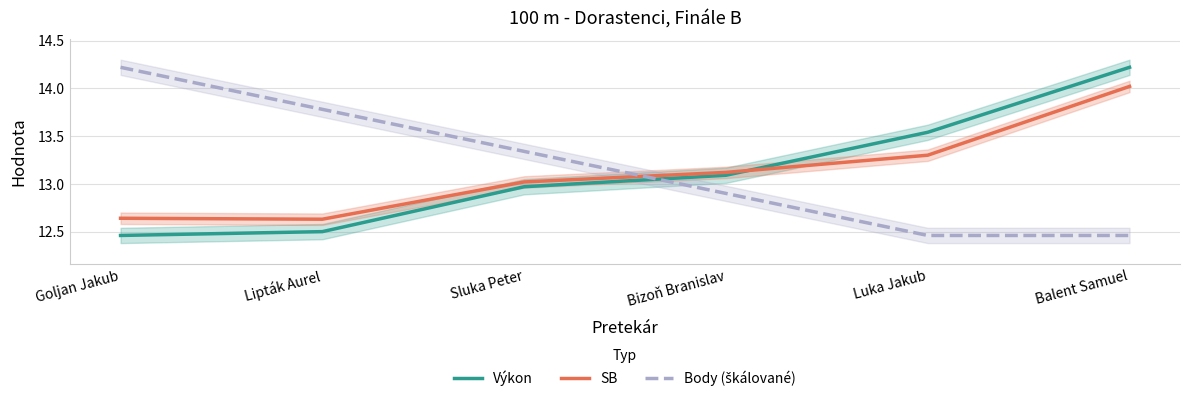

After their last crossing, which series has the higher values: SB or Body (škálované)?

SB